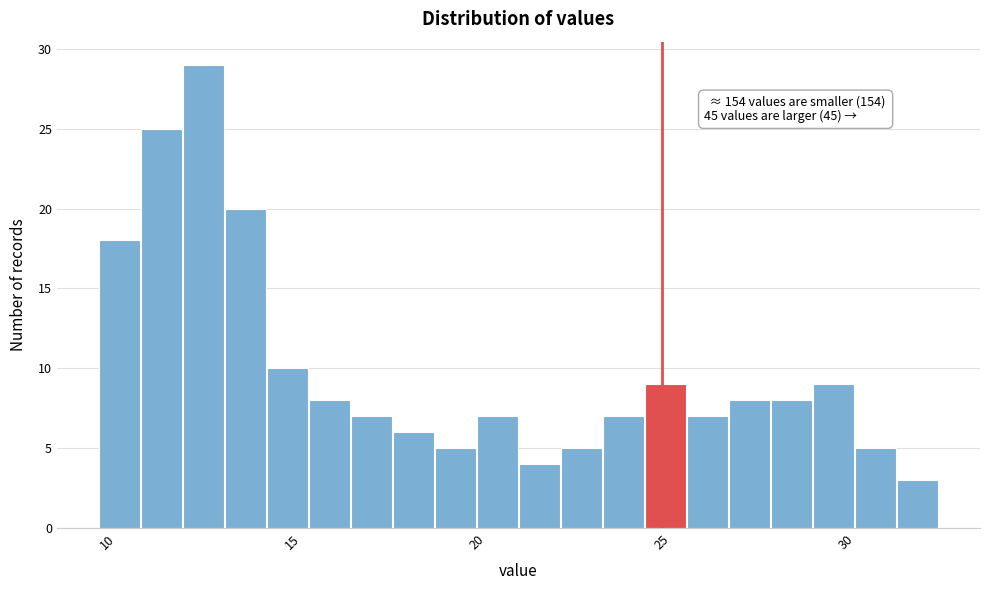

Read against the x-axis, roughly where is the centre of the tallest bar?

12.5